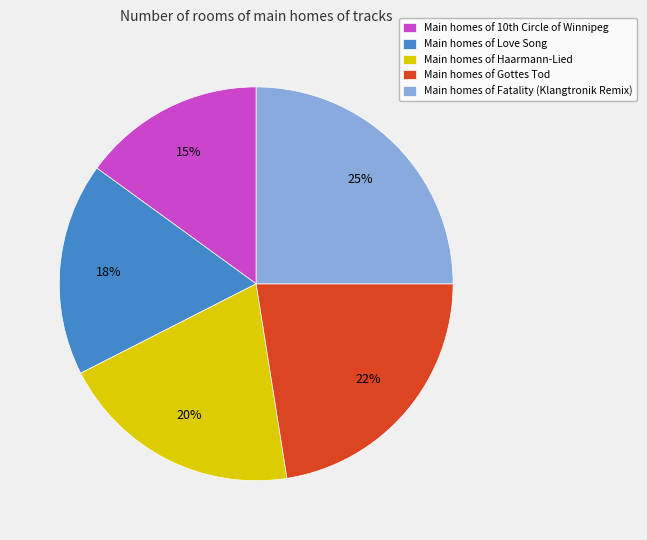

To the nearest percent, what is the average slice percentage?

20%